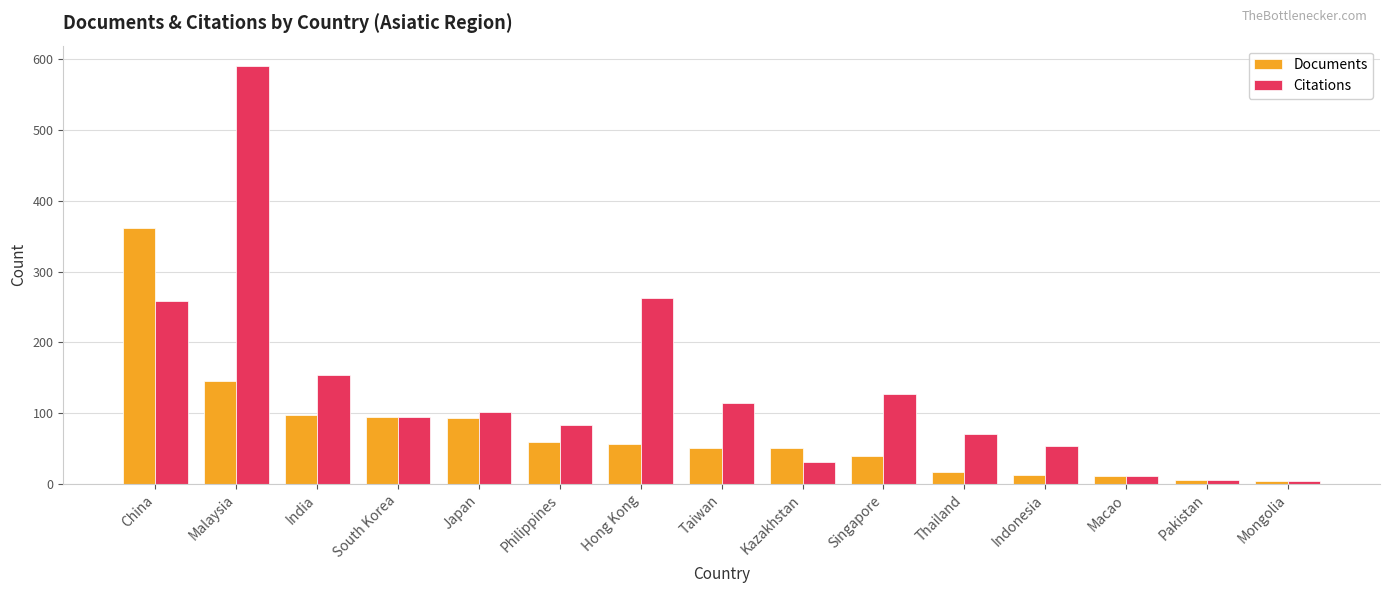

How many groups of bars are there?

15